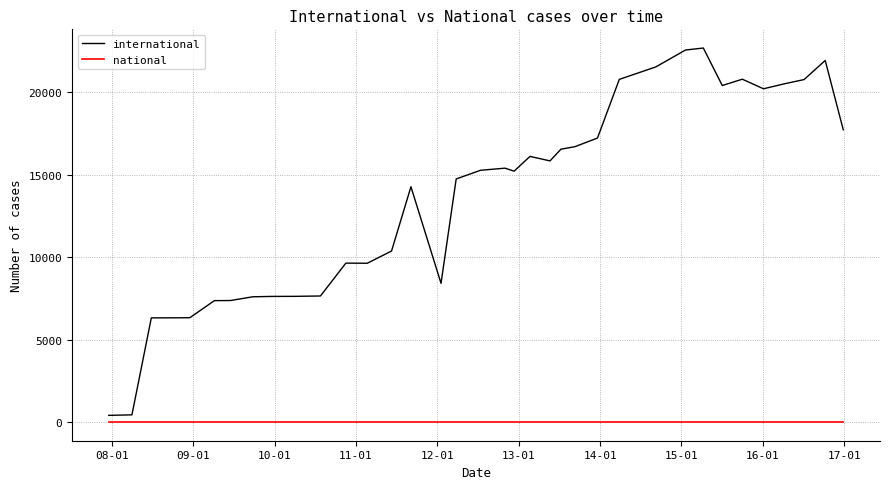

Which series has the widest spread of values?

international